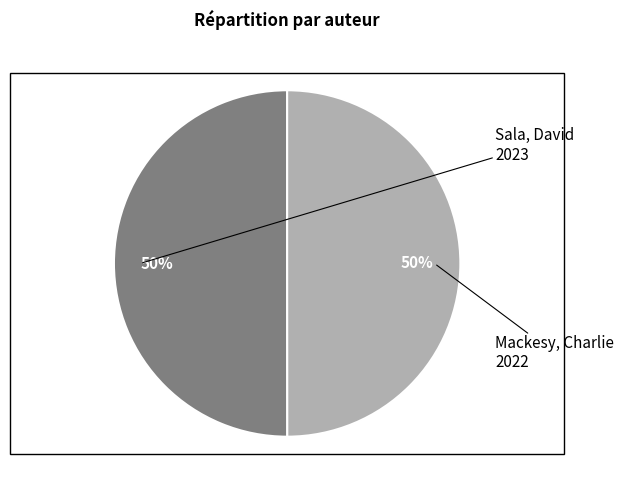

To the nearest percent, what is the average slice percentage?

50%